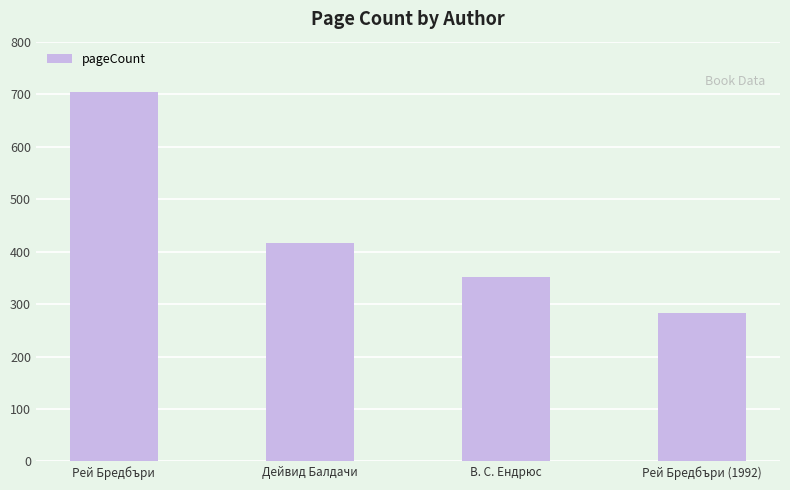

List the labels in order of value, smallest first.

Рей Бредбъри (1992), В. С. Ендрюс, Дейвид Балдачи, Рей Бредбъри